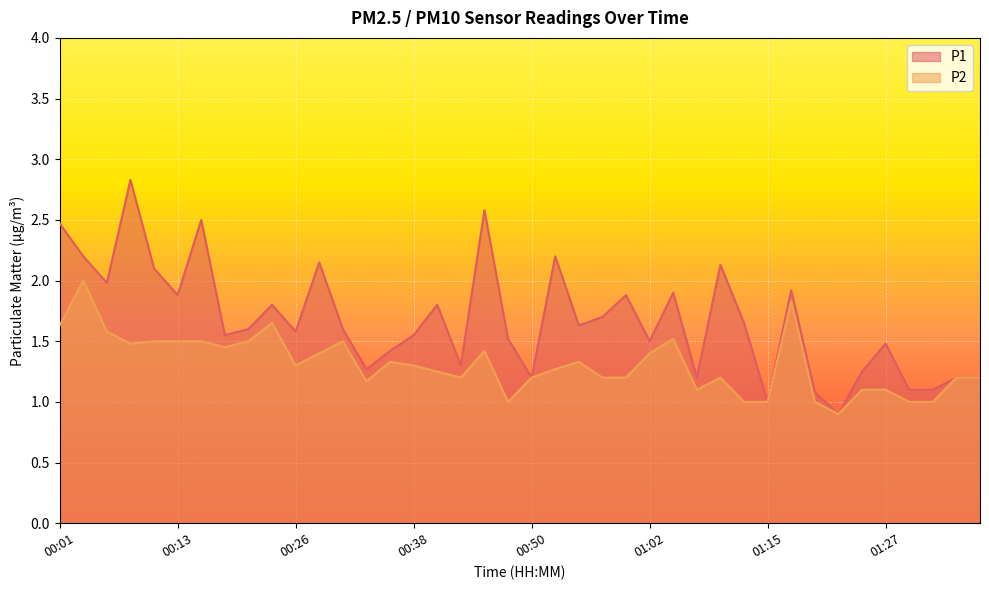

What is the sum of the P2 values at 01:15 and 01:34?

2.2